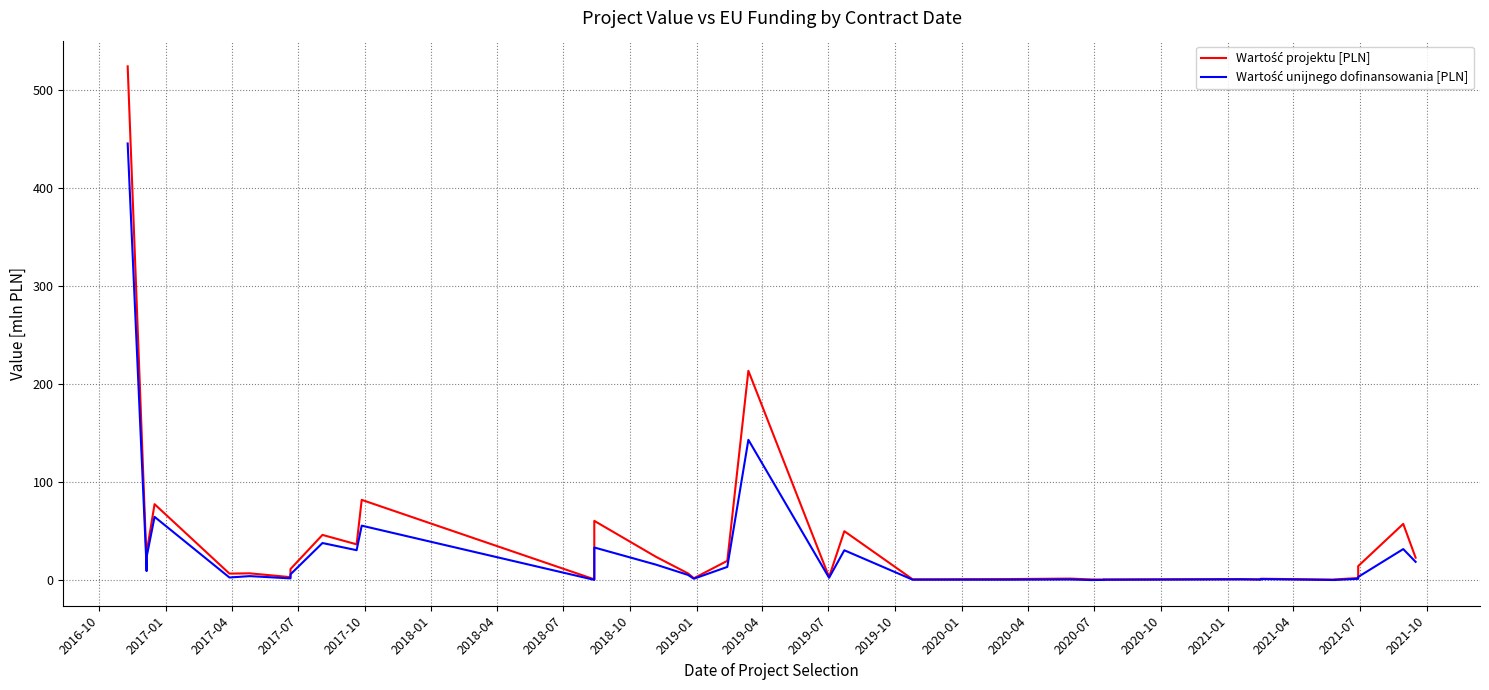

What is the difference between the maximum and minimum values in the Wartość unijnego dofinansowania [PLN] series?

444.8